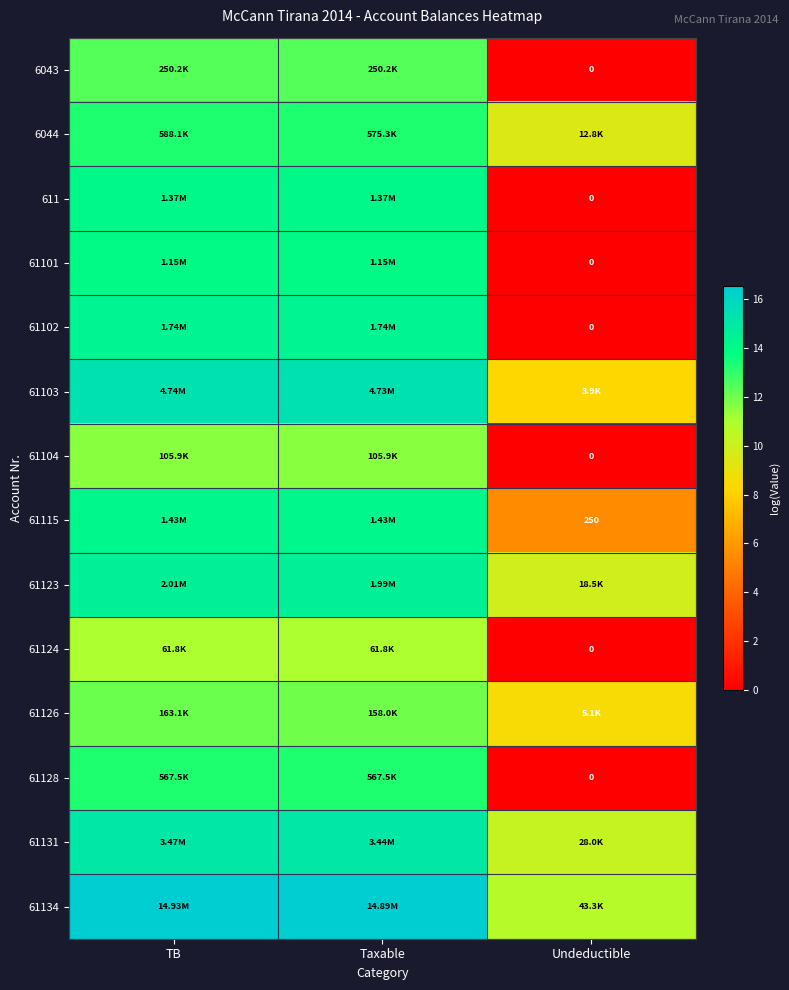

How many values in the 61126 series exceed 11?

2